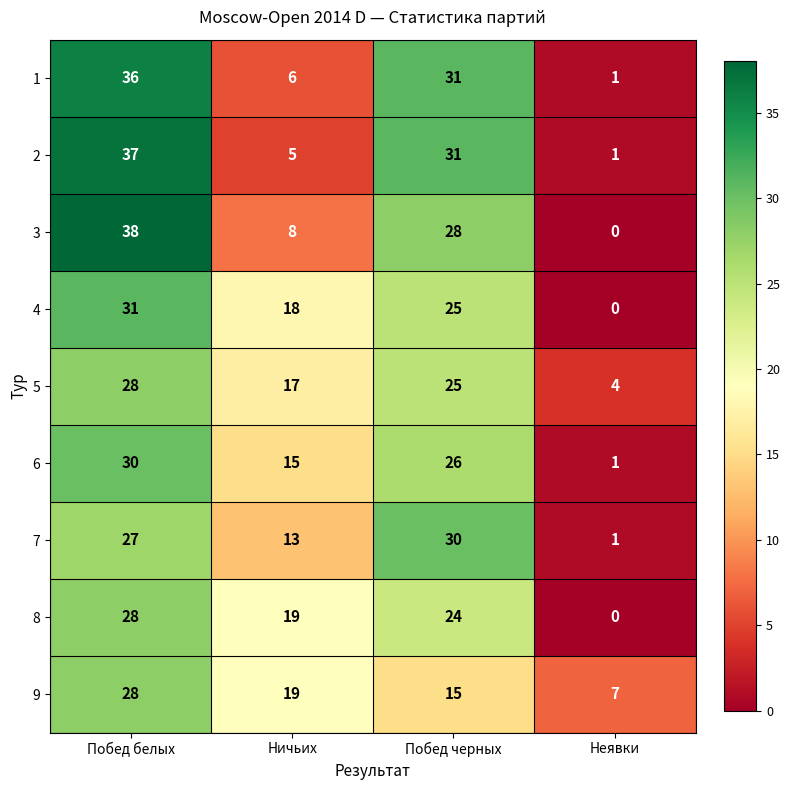

The value of 1 at Неявки is 1. True or false?

True